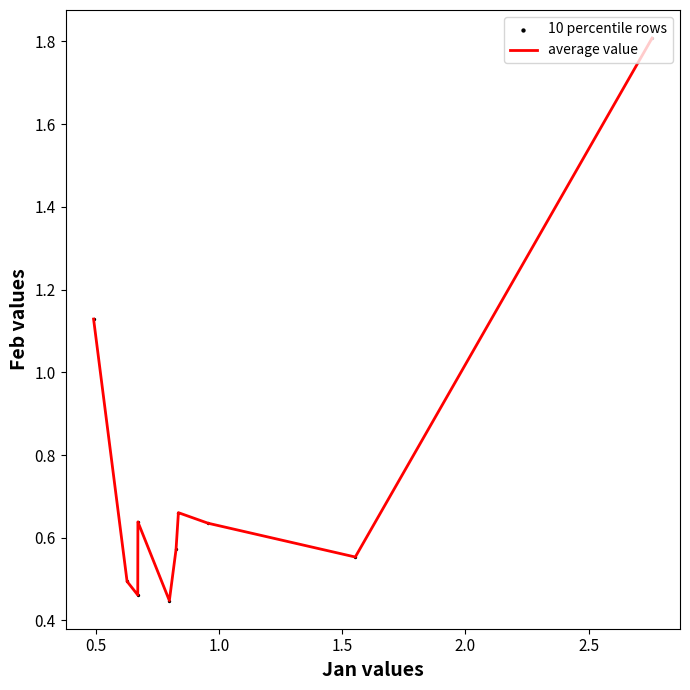

What is the difference between the maximum and minimum values?

1.4